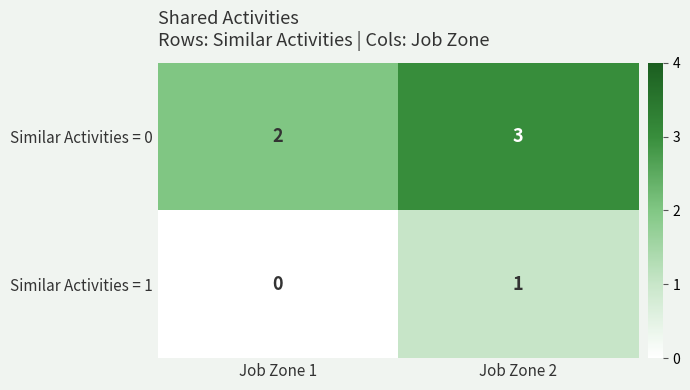

What is the sum of the Similar Activities = 0 values at Job Zone 2 and Job Zone 1?

5